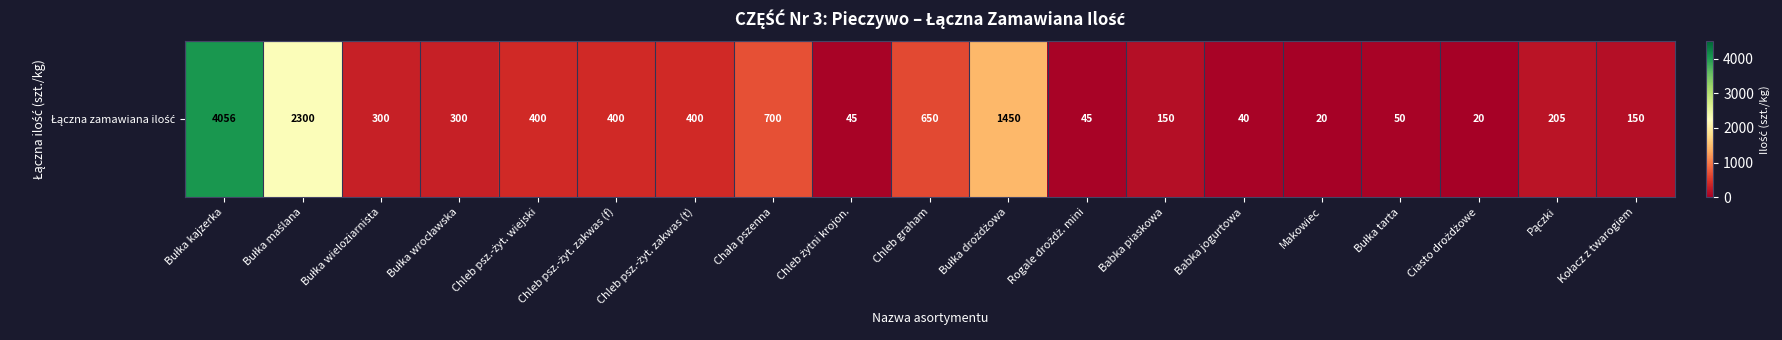

At which label is the value closest to 2038?

Bułka maślana